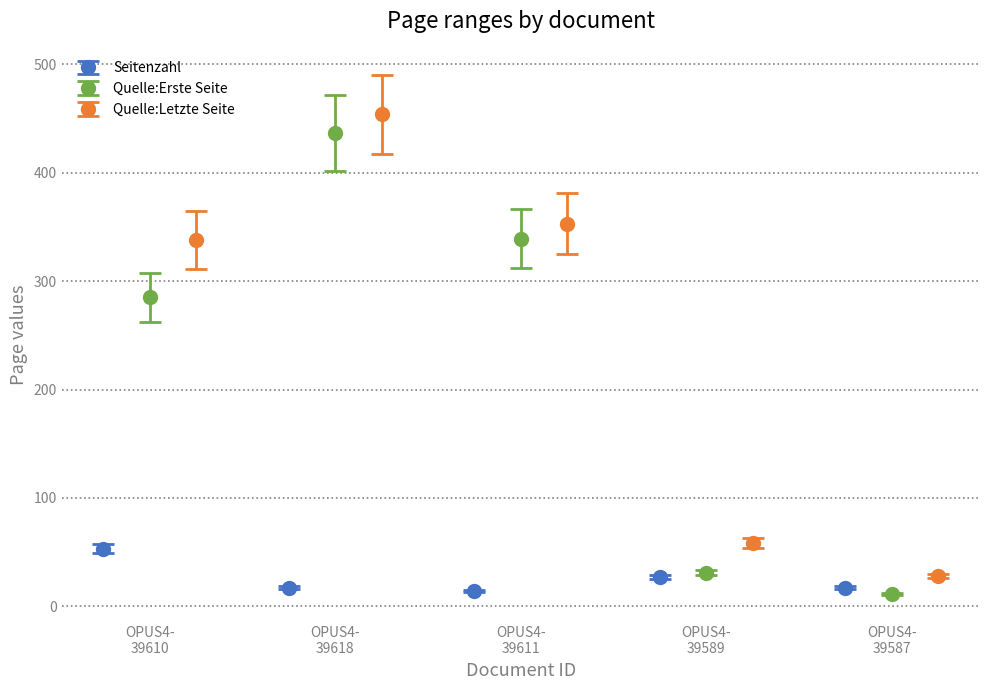

What is the value of the Seitenzahl bar at the 2nd from the left?

17.0